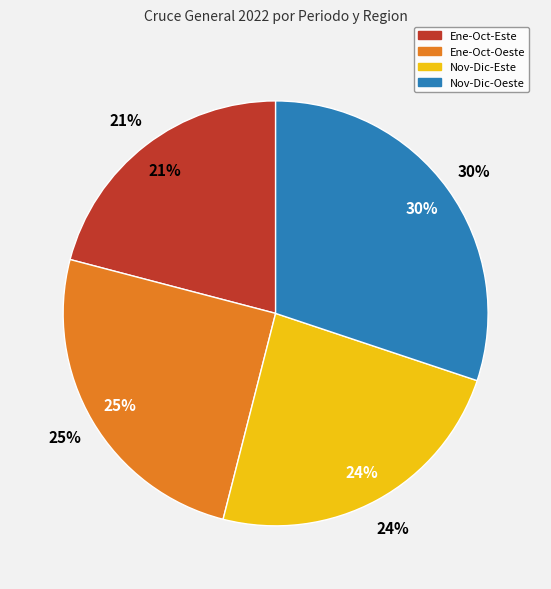

Rank the categories by value from lowest to highest.

Ene-Oct-Este, Nov-Dic-Este, Ene-Oct-Oeste, Nov-Dic-Oeste